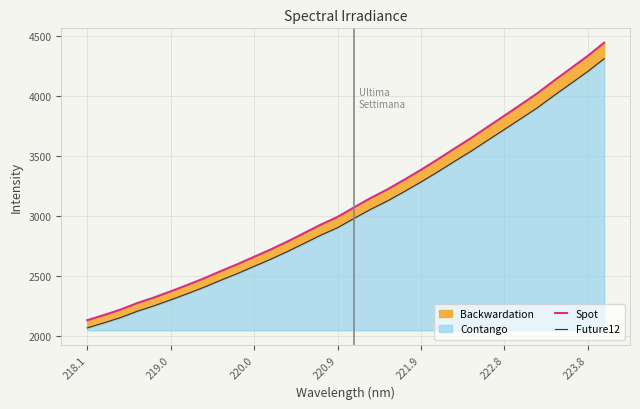

Reading left to right, what are all the values shown in this chart?

Spot: 2129.9	2172.9	2219.0	2273.2	2319.8	2371.1	2424.2	2479.7	2540.0	2597.7	2659.5	2721.0	2787.2	2857.4	2928.2	2992.0	3072.8	3151.2	3222.8	3302.7	3385.2	3471.8	3561.5	3649.7	3743.5	3836.6	3930.6	4025.6	4131.0	4232.8	4335.2	4446.7
Future12: 2066.0	2107.7	2152.4	2205.0	2250.2	2300.0	2351.5	2405.3	2463.8	2519.8	2579.7	2639.4	2703.5	2771.6	2840.3	2902.2	2980.6	3056.6	3126.1	3203.6	3283.7	3367.6	3454.7	3540.2	3631.2	3721.5	3812.6	3904.8	4007.1	4105.8	4205.1	4313.3